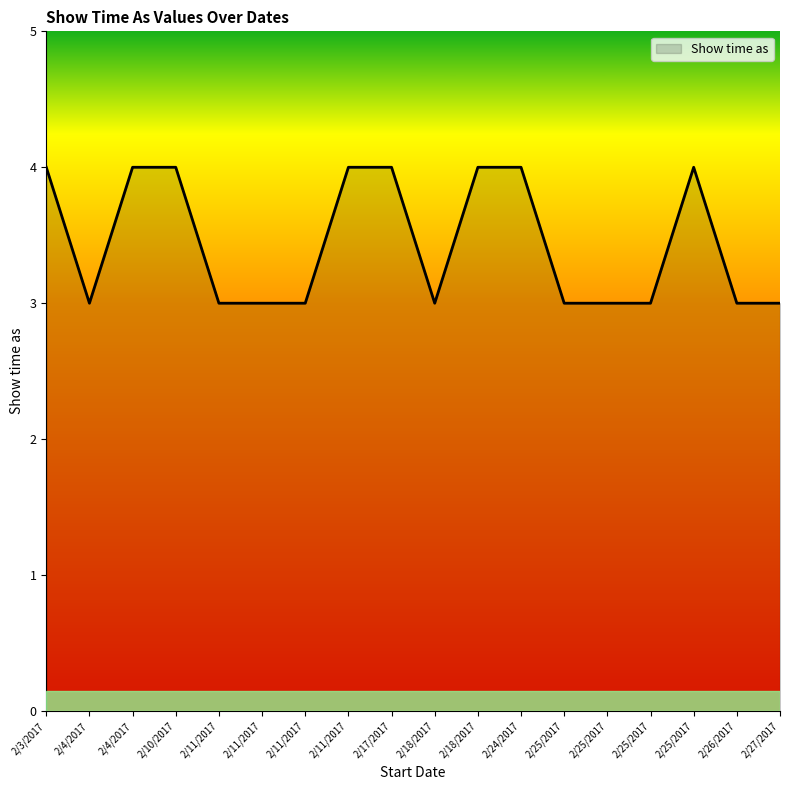

What is the label of the 7th point from the right?

2/24/2017